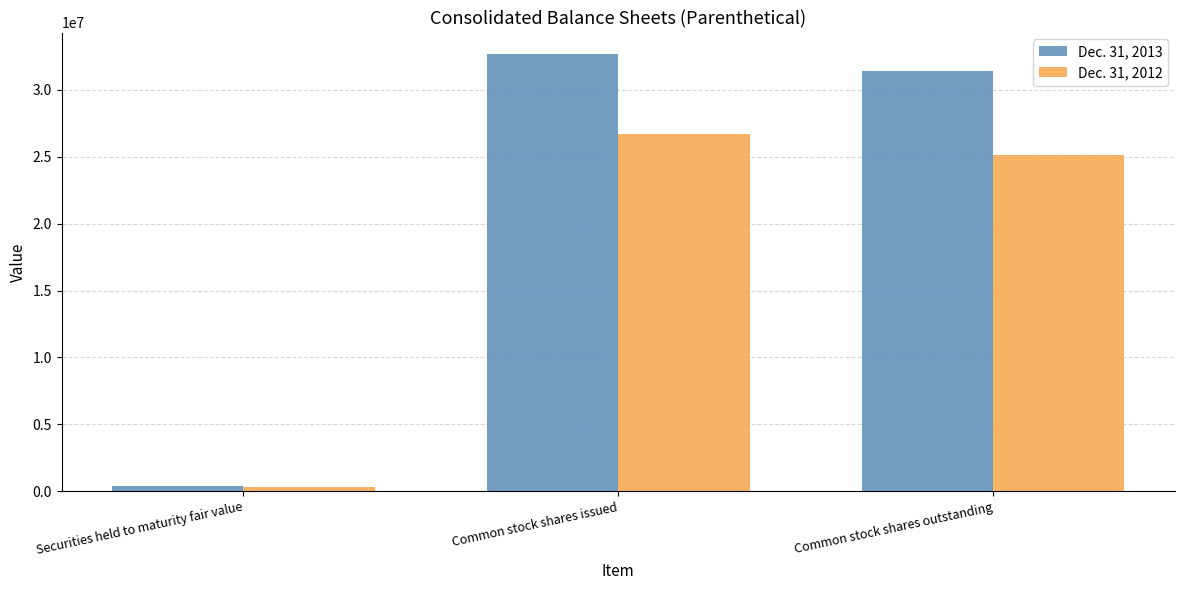

Read the Dec. 31, 2012 value at Securities held to maturity fair value, to the nearest 100.

334500